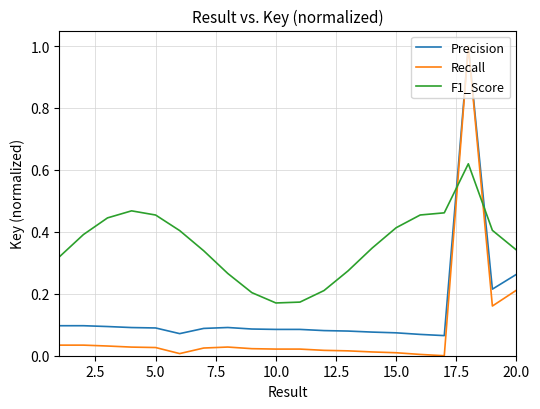

What is the greatest value displayed?

1.0